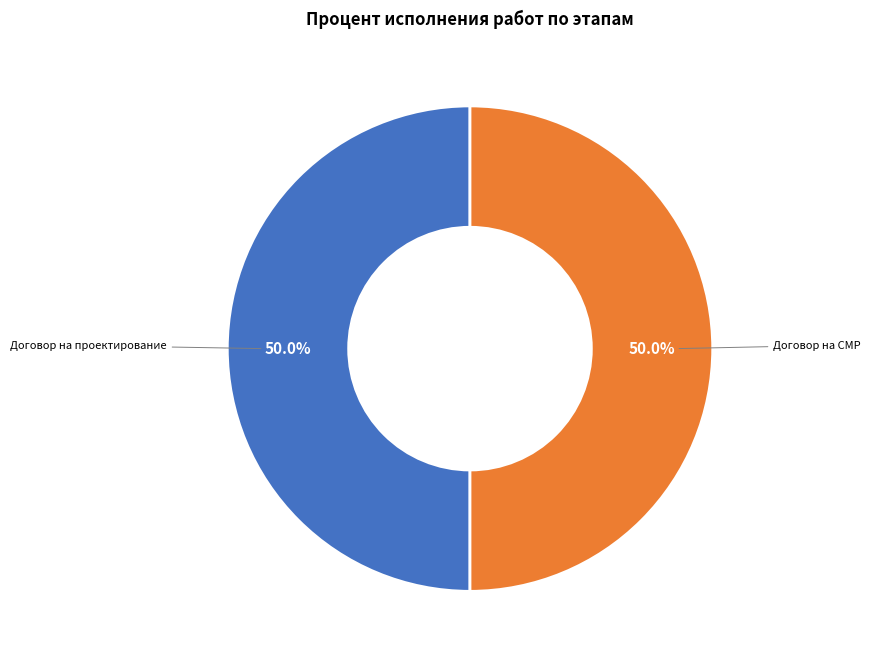

How many segments does this pie chart have?

2